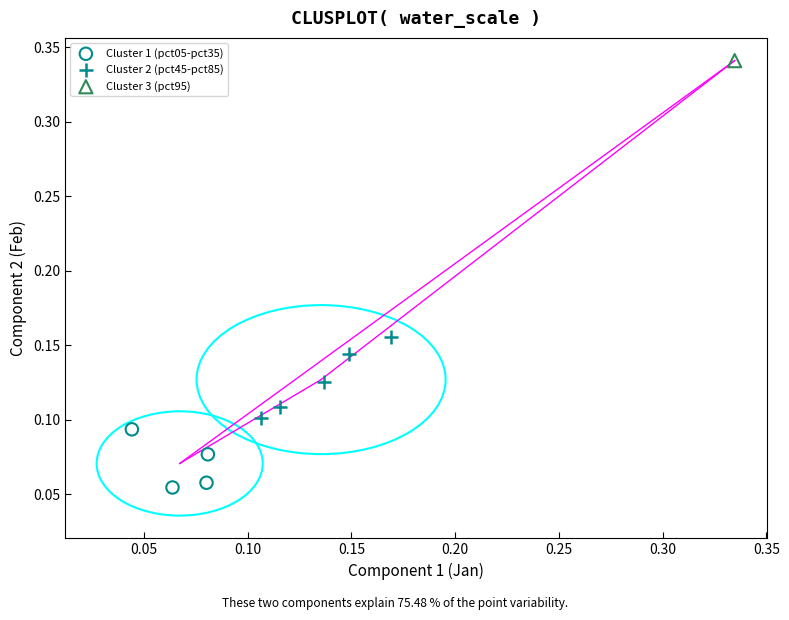

What are all the series names shown in the legend?

Cluster 1 (pct05-pct35), Cluster 2 (pct45-pct85), Cluster 3 (pct95)